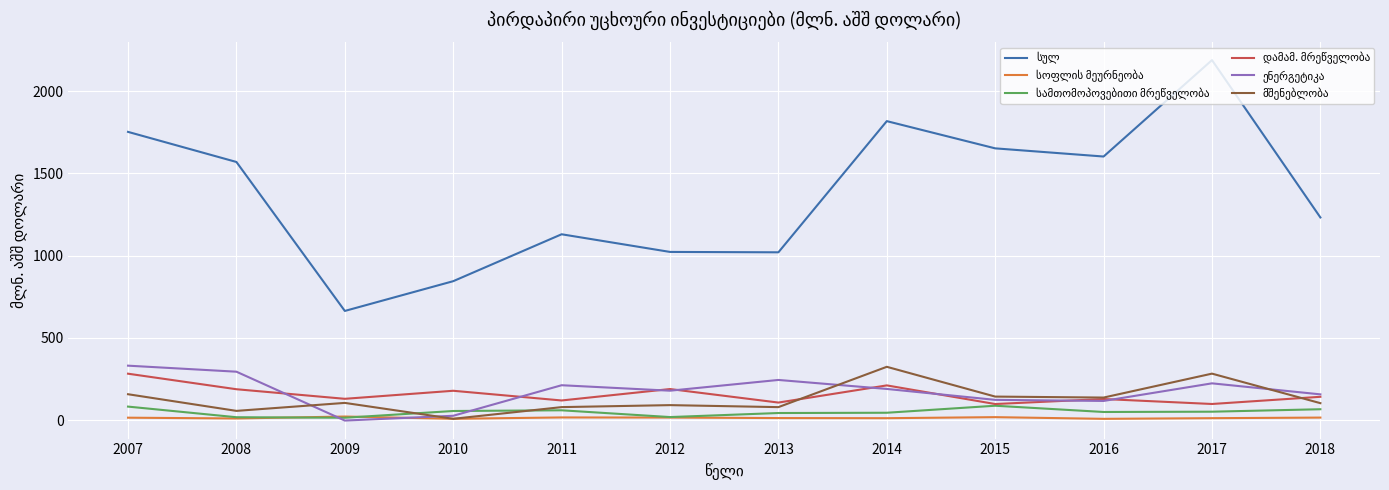

What is the greatest value displayed?

2188.9